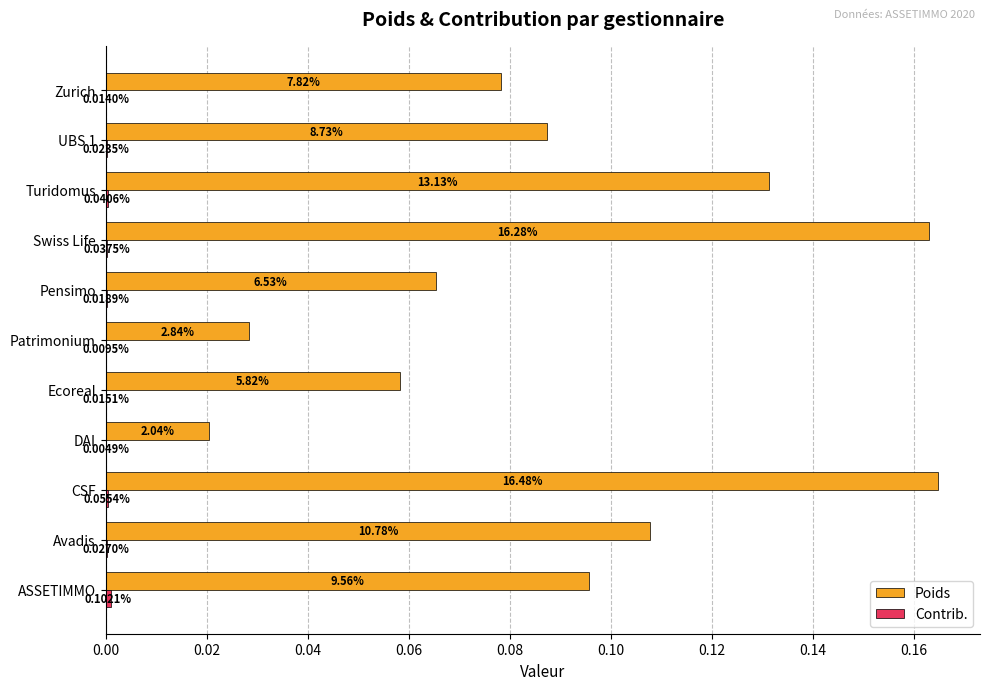

Which series has the largest total across all categories?

Poids